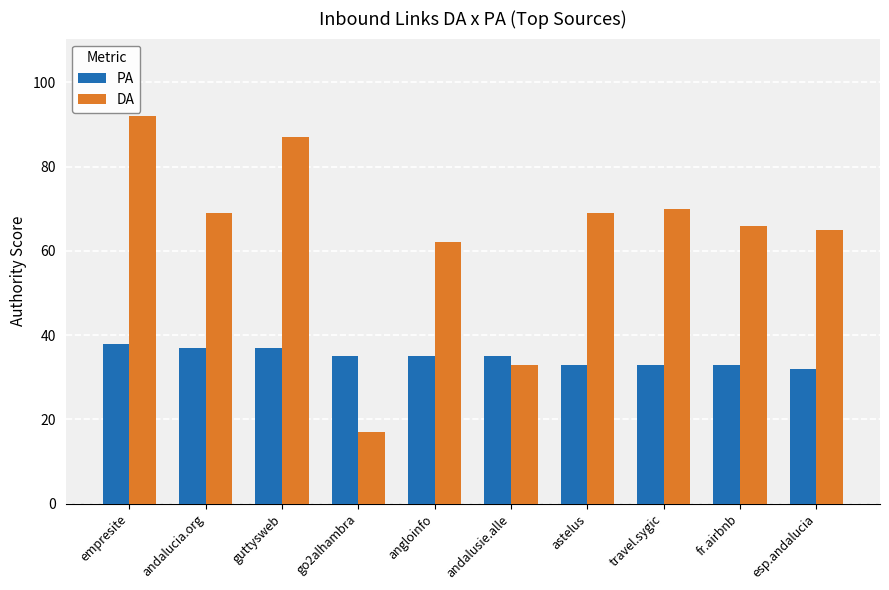

What position from the right is guttysweb?

8